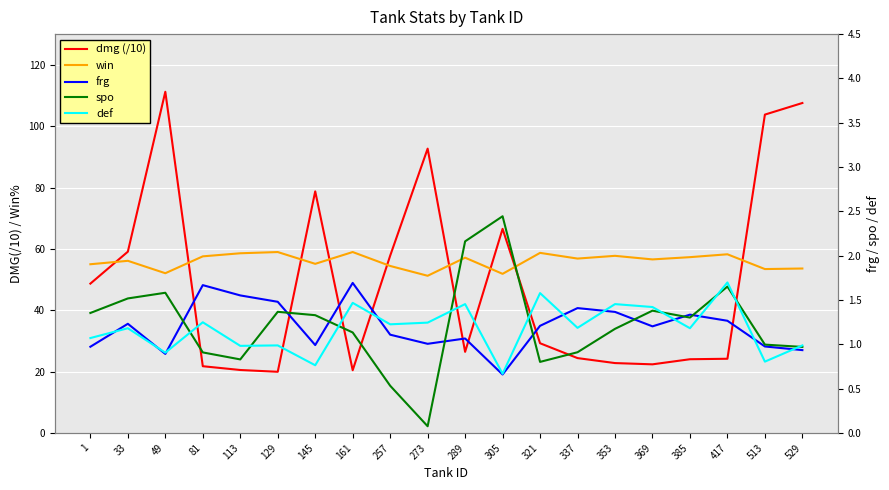

What is the difference between the second highest and minimum values in the win series?

7.7